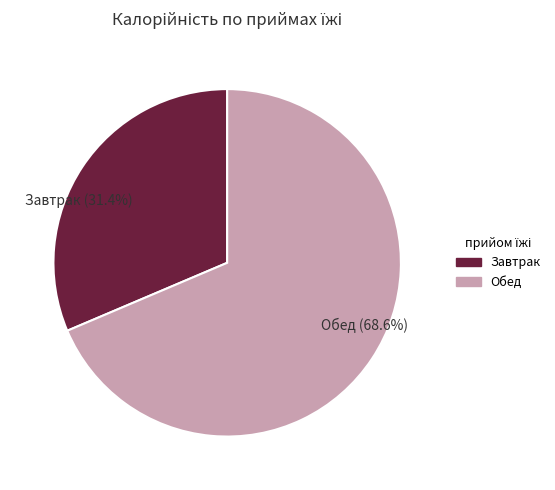

Which slice is the largest?

Обед